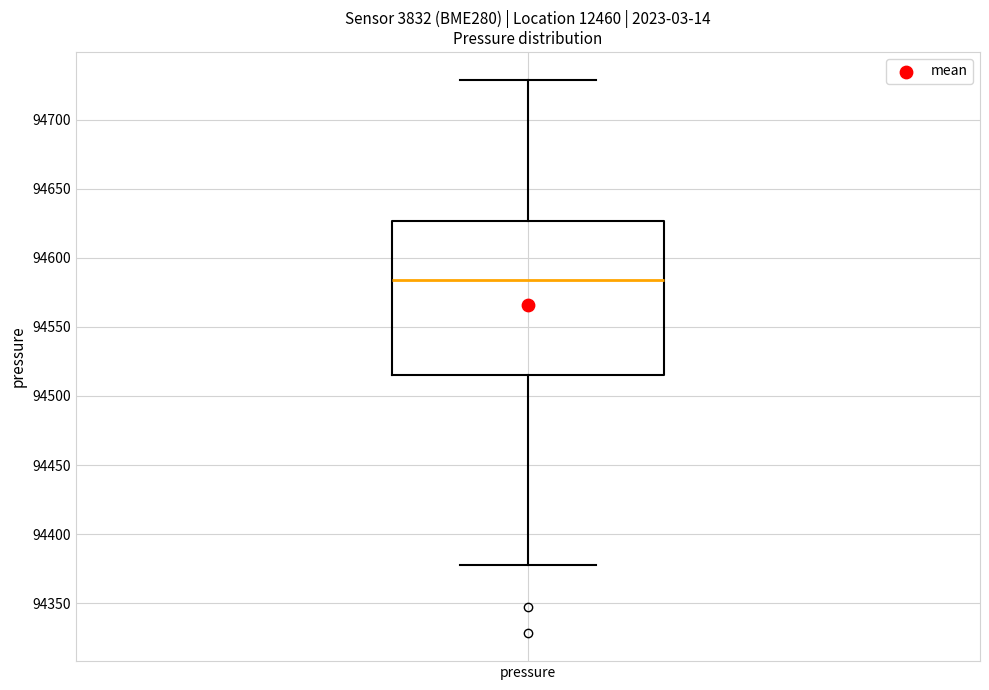

Where is the lower edge of the box for pressure on the y-axis? The values are not printed on the chart, so give them approximately, as read against the axis.

94515